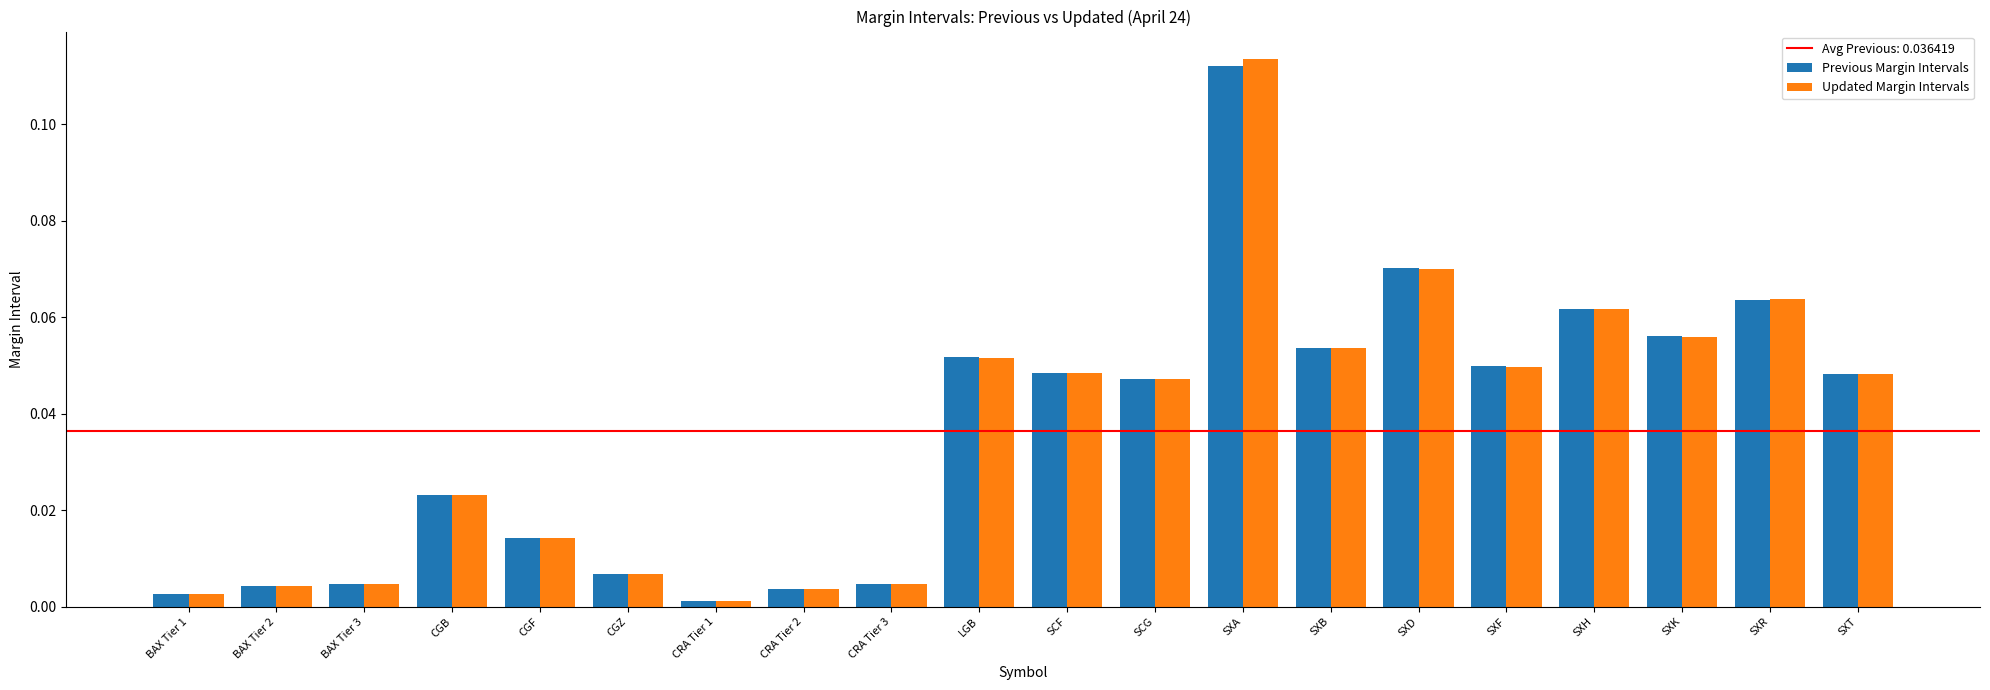

Which series changed the most between BAX Tier 3 and CRA Tier 1?

Previous Margin Intervals